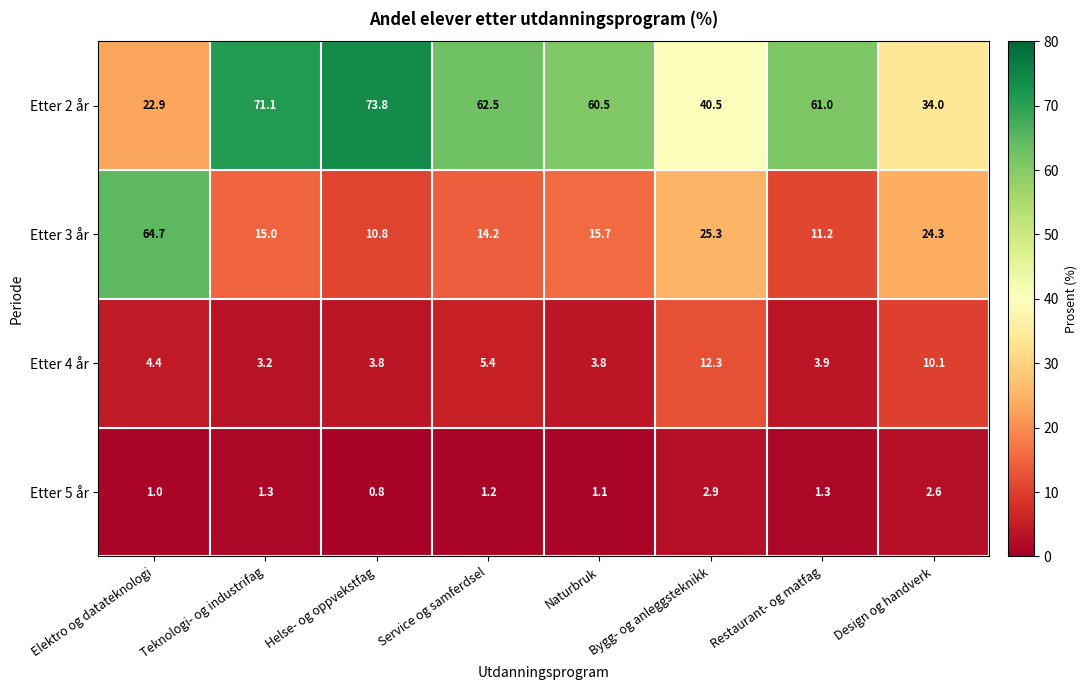

List the series in order of their peak value, highest first.

Etter 2 år, Etter 3 år, Etter 4 år, Etter 5 år